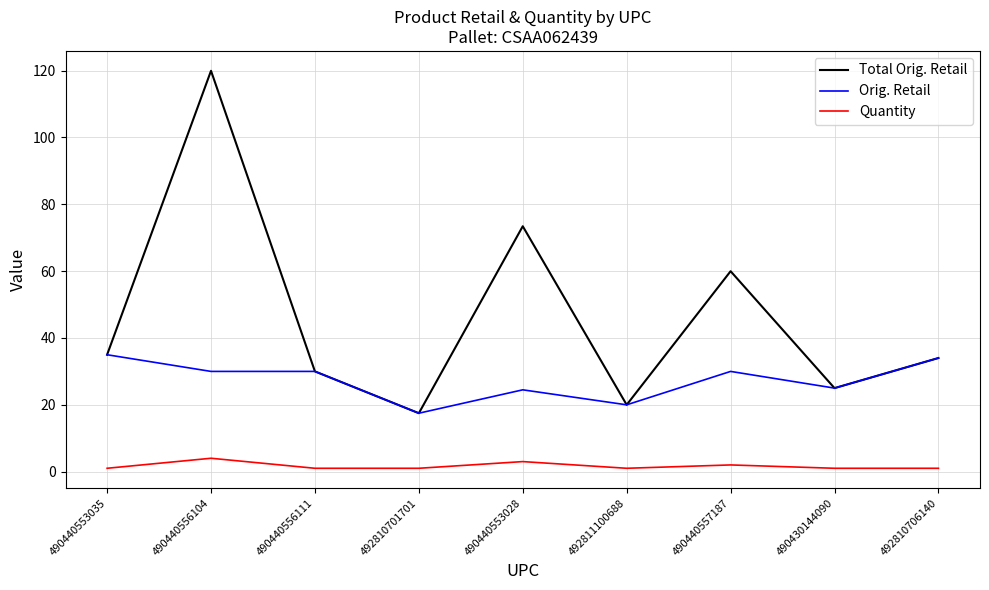

True or false: Orig. Retail has a value of 17.5 at 492810701701.

True